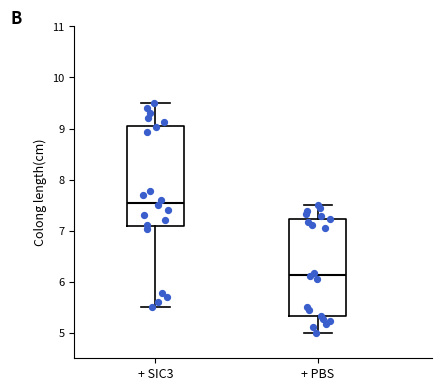

Reading left to right, read every box against the y-axis: the position of its median line, the range the box covers, and the ends of its whiskers. The values are not printed on the chart, so give them approximately, as read against the axis.

+ SIC3: median 7.5, box 7.1 to 9.0, whiskers 5.5 to 9.5
+ PBS: median 6.1, box 5.3 to 7.2, whiskers 5.0 to 7.5